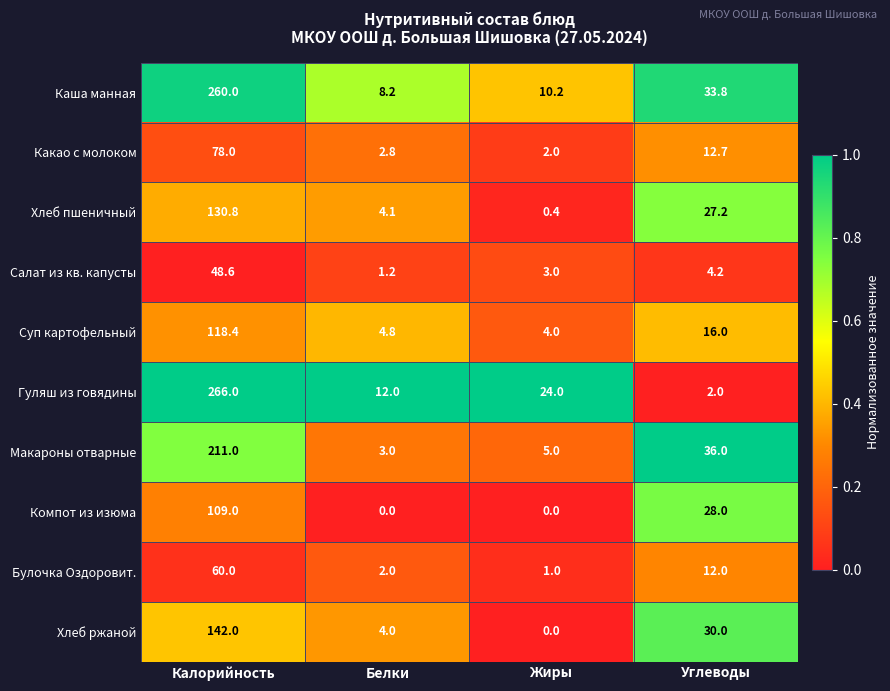

What is the spread (max minus min) of values at Белки?

12.0